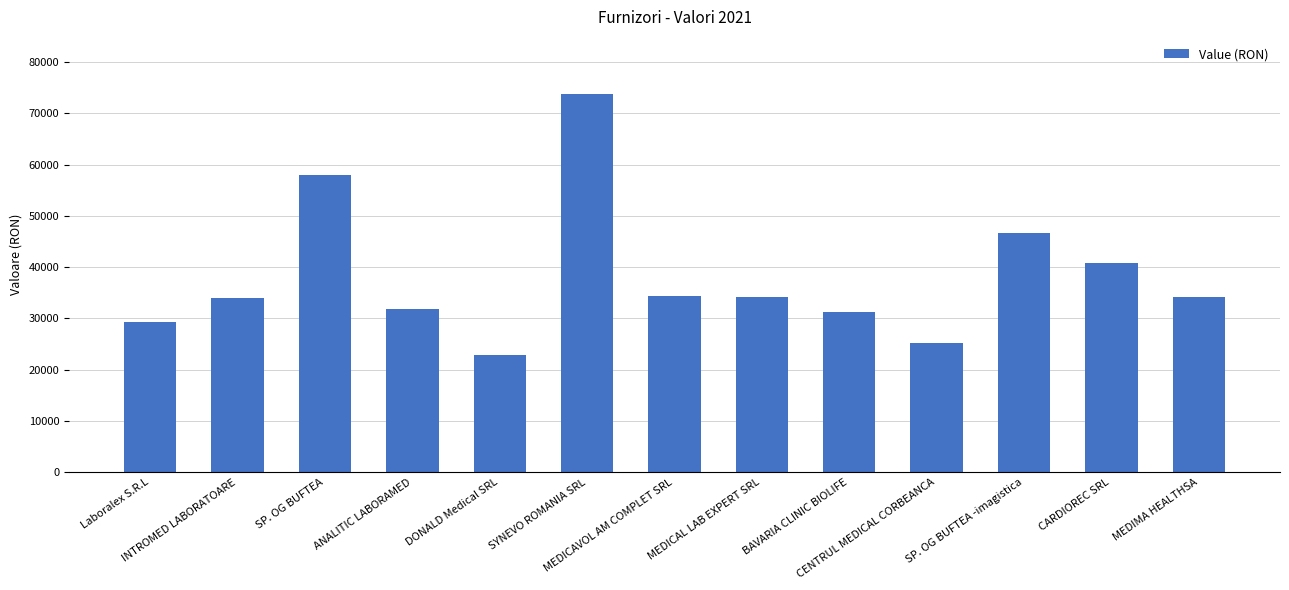

What is the approximate value at MEDICAVOL AM COMPLET SRL?

34413.8